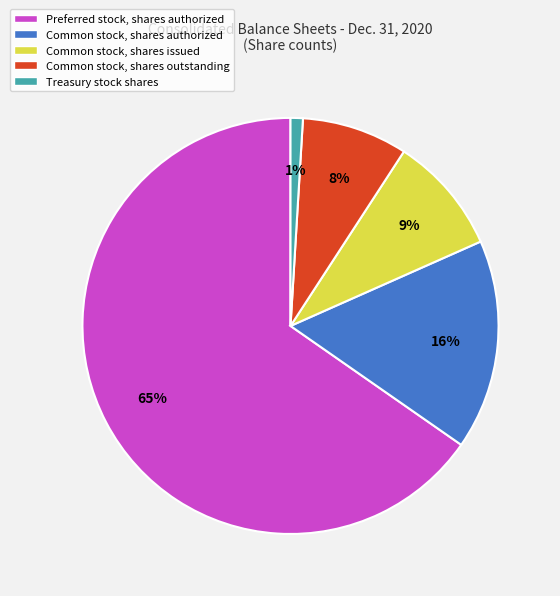

Is the sum of Treasury stock shares and Common stock, shares outstanding greater than half?

No